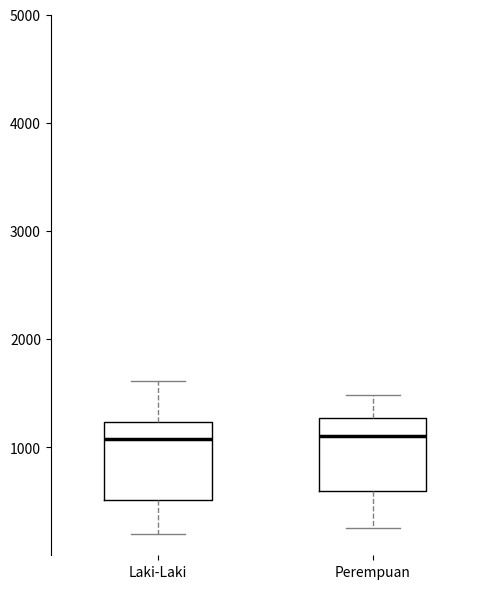

Reading left to right, transcribe this box plot: for each box, give where its median line is, the range the box spans, and where its two whiskers end, as read against the y-axis. The values are not printed on the chart, so give them approximately, as read against the axis.

Laki-Laki: median 1100, box 500 to 1200, whiskers 200 to 1600
Perempuan: median 1100, box 600 to 1300, whiskers 300 to 1500